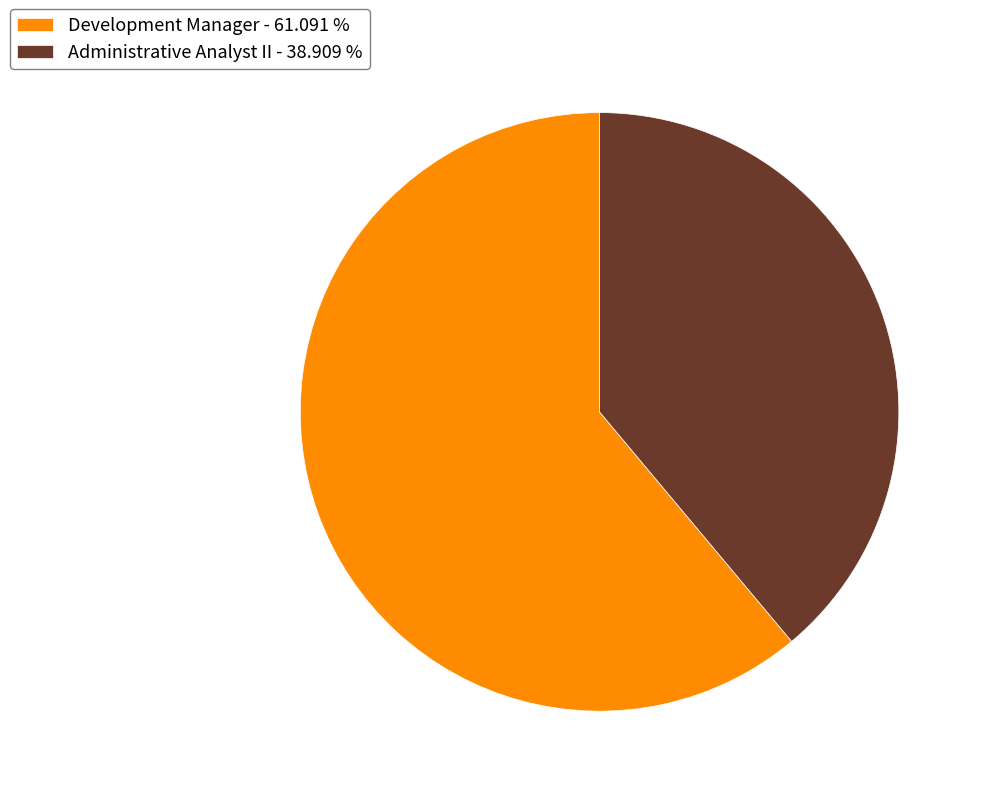

Which slice represents more than half of the pie?

Development Manager